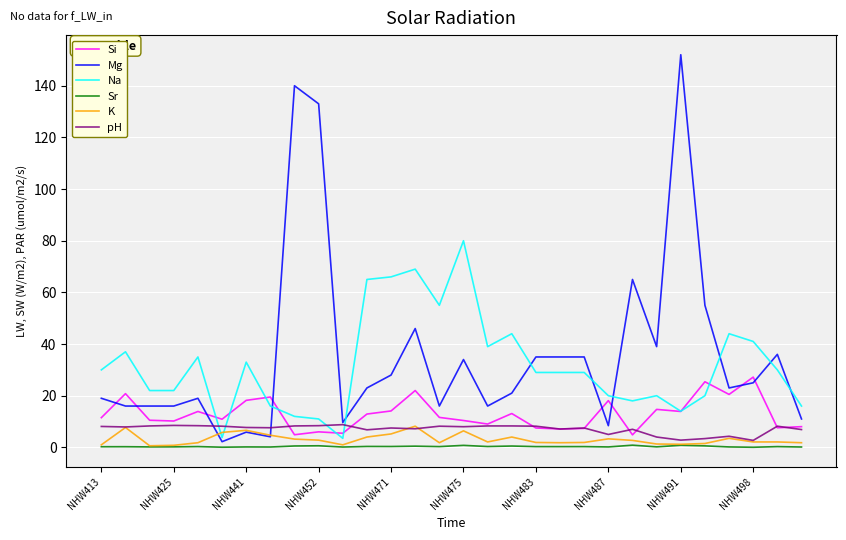

What is the difference between the maximum and minimum values in the pH series?

6.1